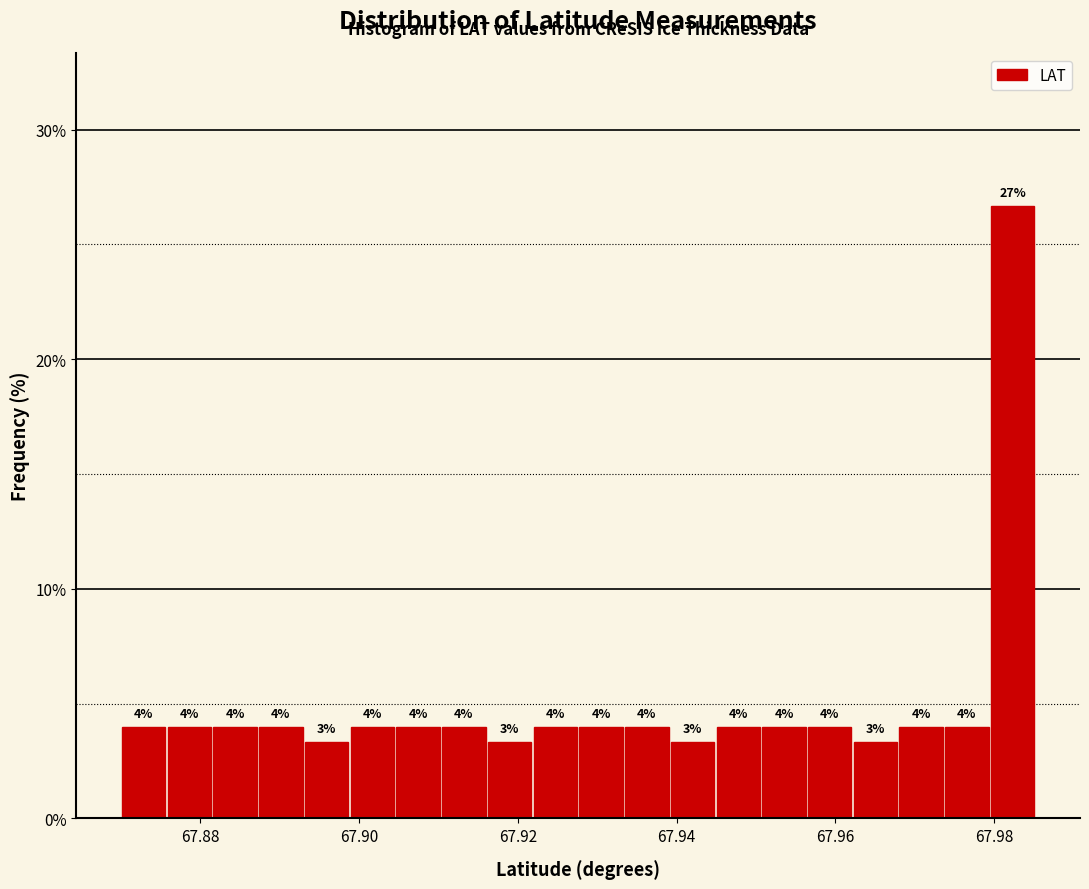

Read against the x-axis, roughly where is the centre of the tallest bar?

67.982